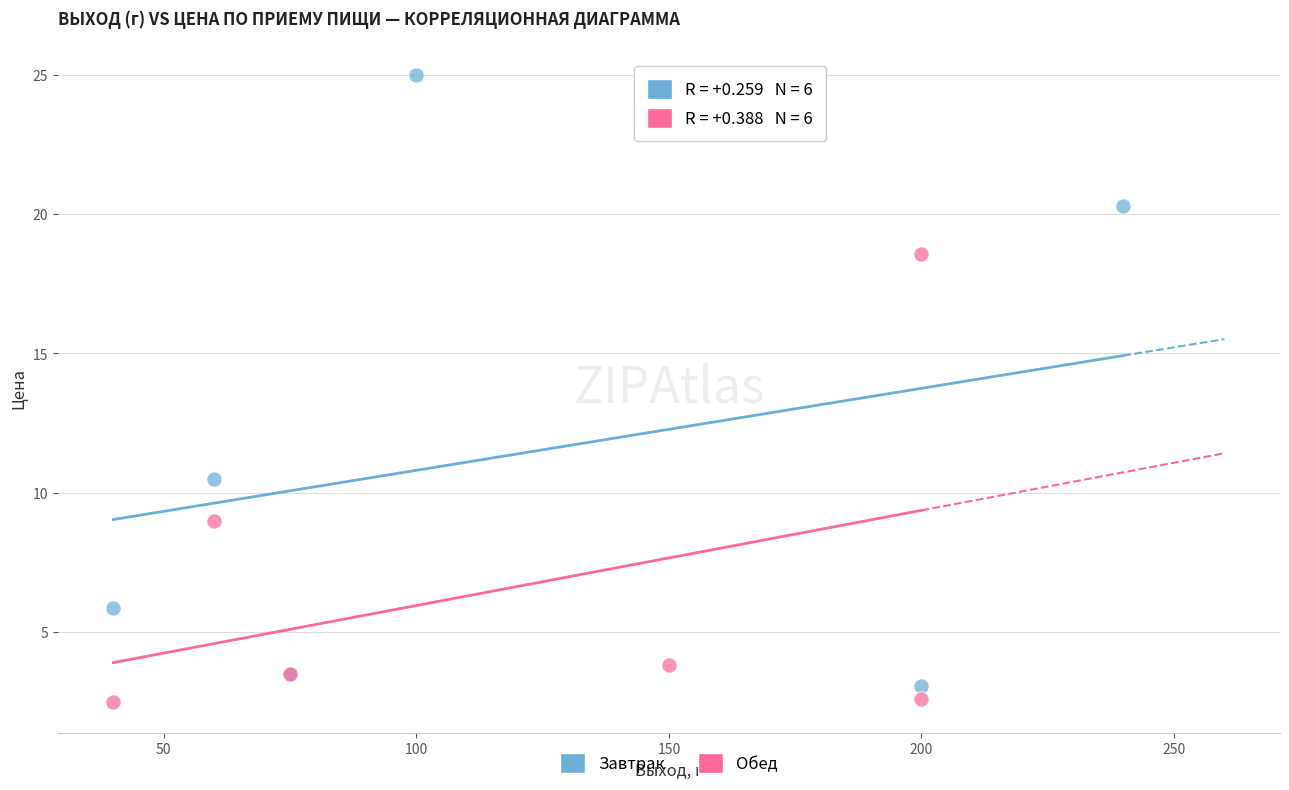

Which series has the widest spread of Y values?

Завтрак